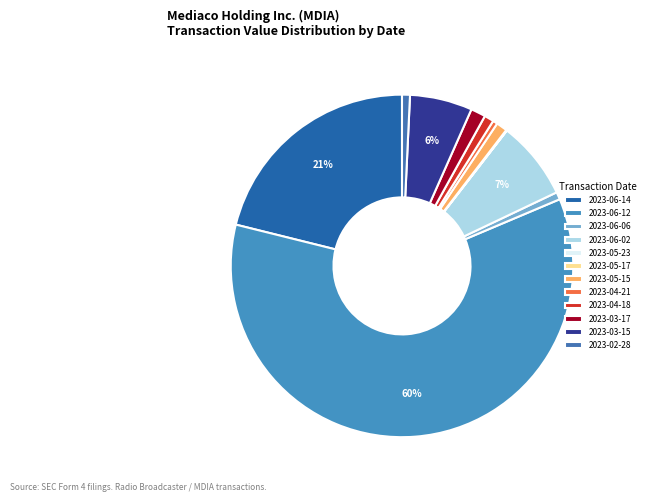

How many segments does this pie chart have?

12